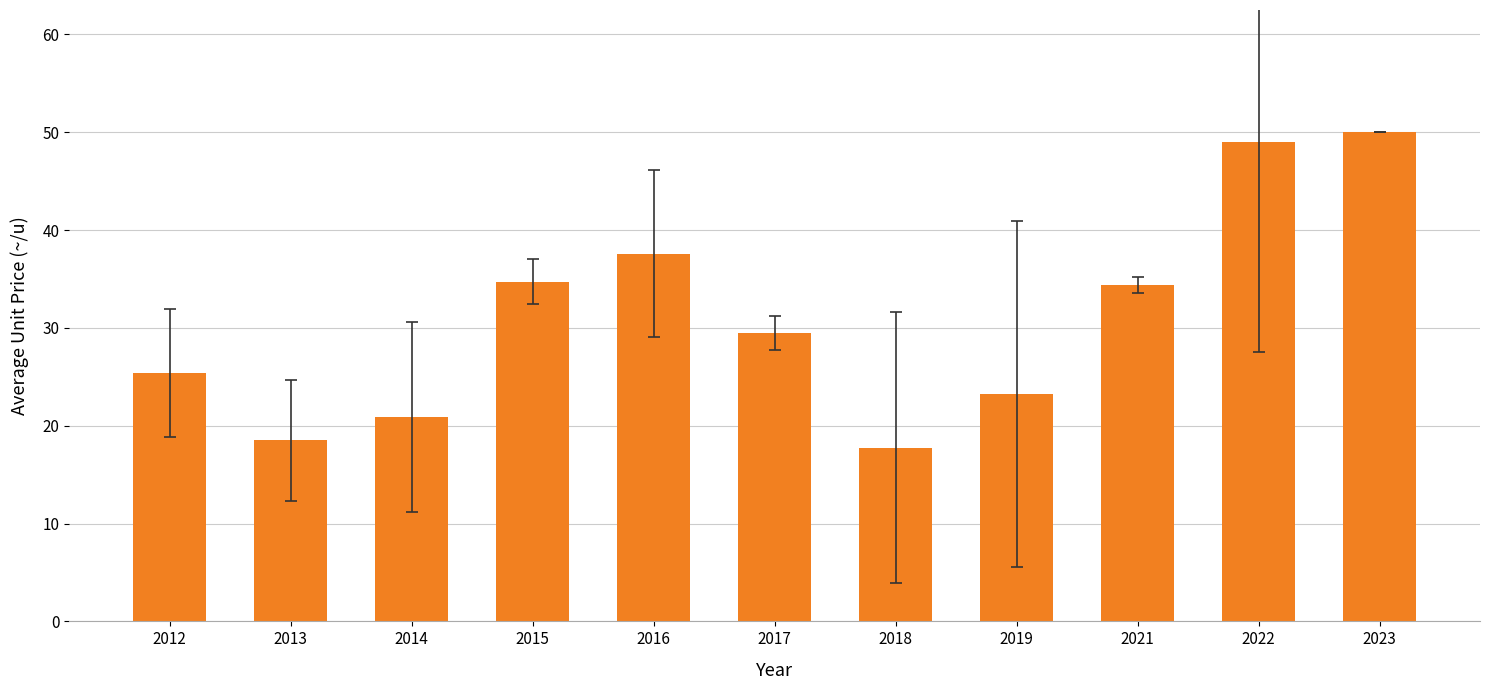

What is the value of the 8th bar from the left?

23.3